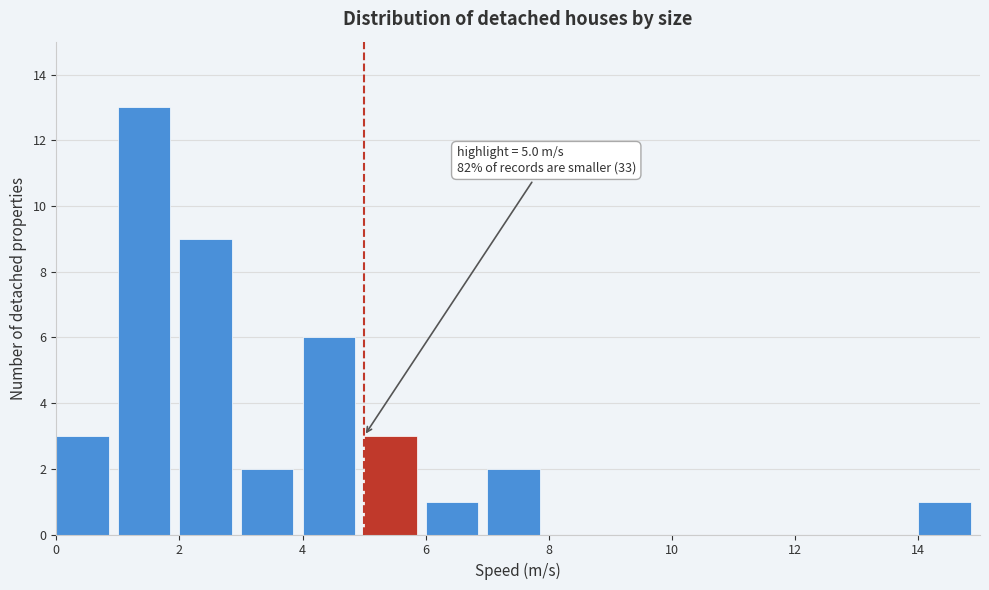

Which range on the x-axis has the tallest bar?

1 to 2